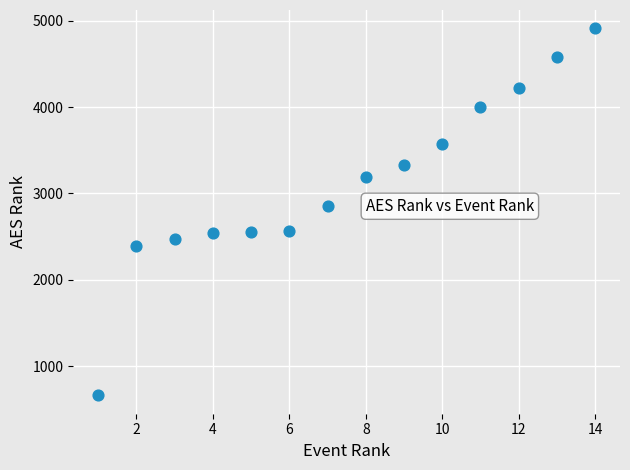

What Y value in the scatter plot is closest to 2787?

2860